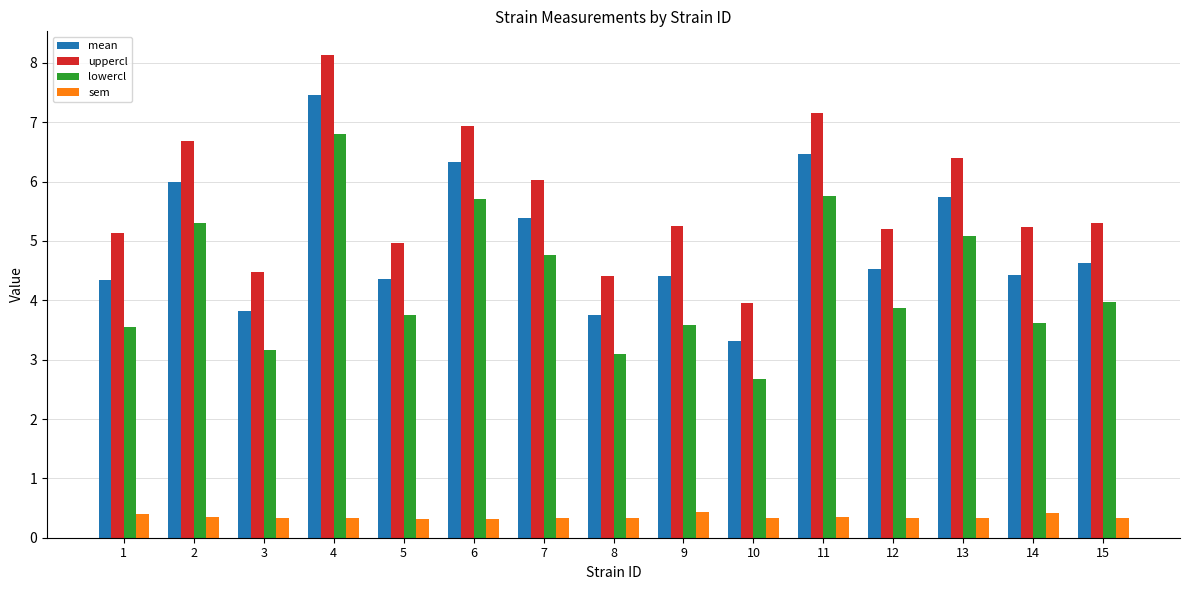

At 2, list the series in order from largest to smallest.

uppercl, mean, lowercl, sem